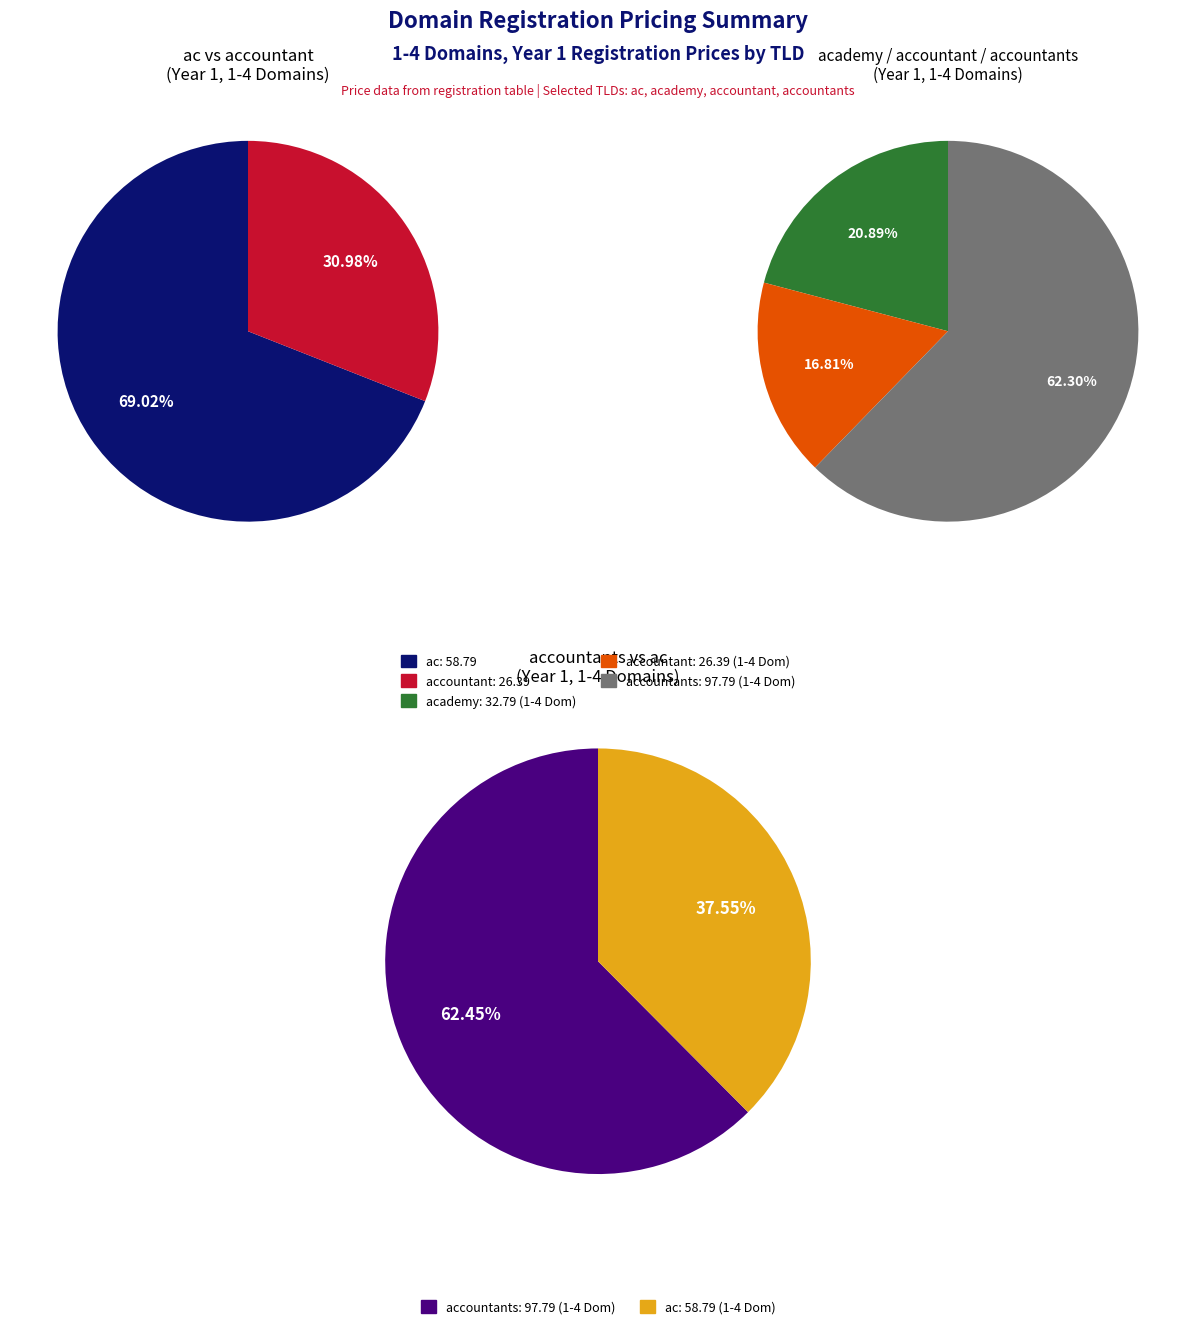

Does 1 represent more than half of the total?

No